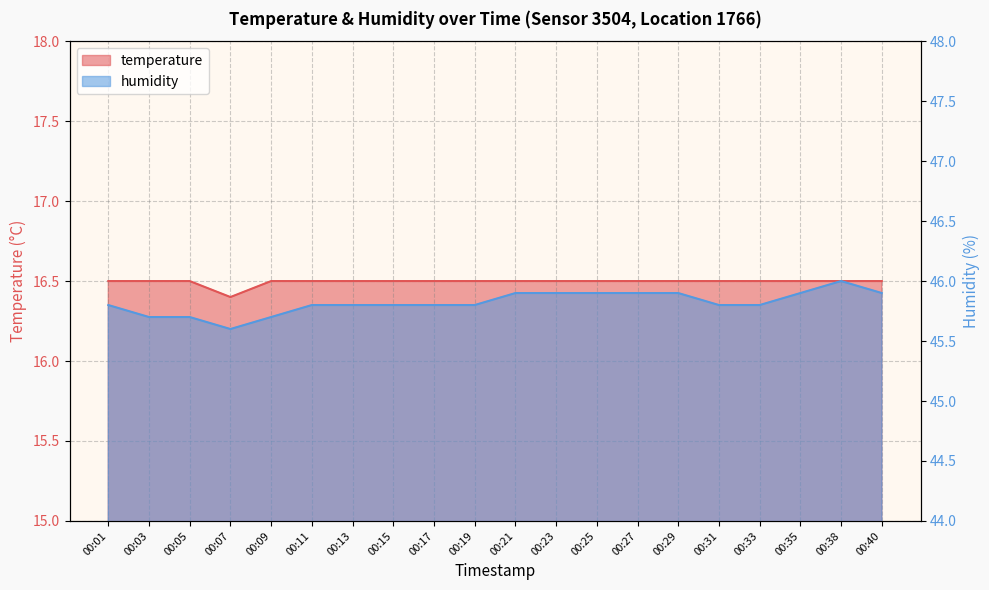

What is the total value across all series at 00:09?

62.2